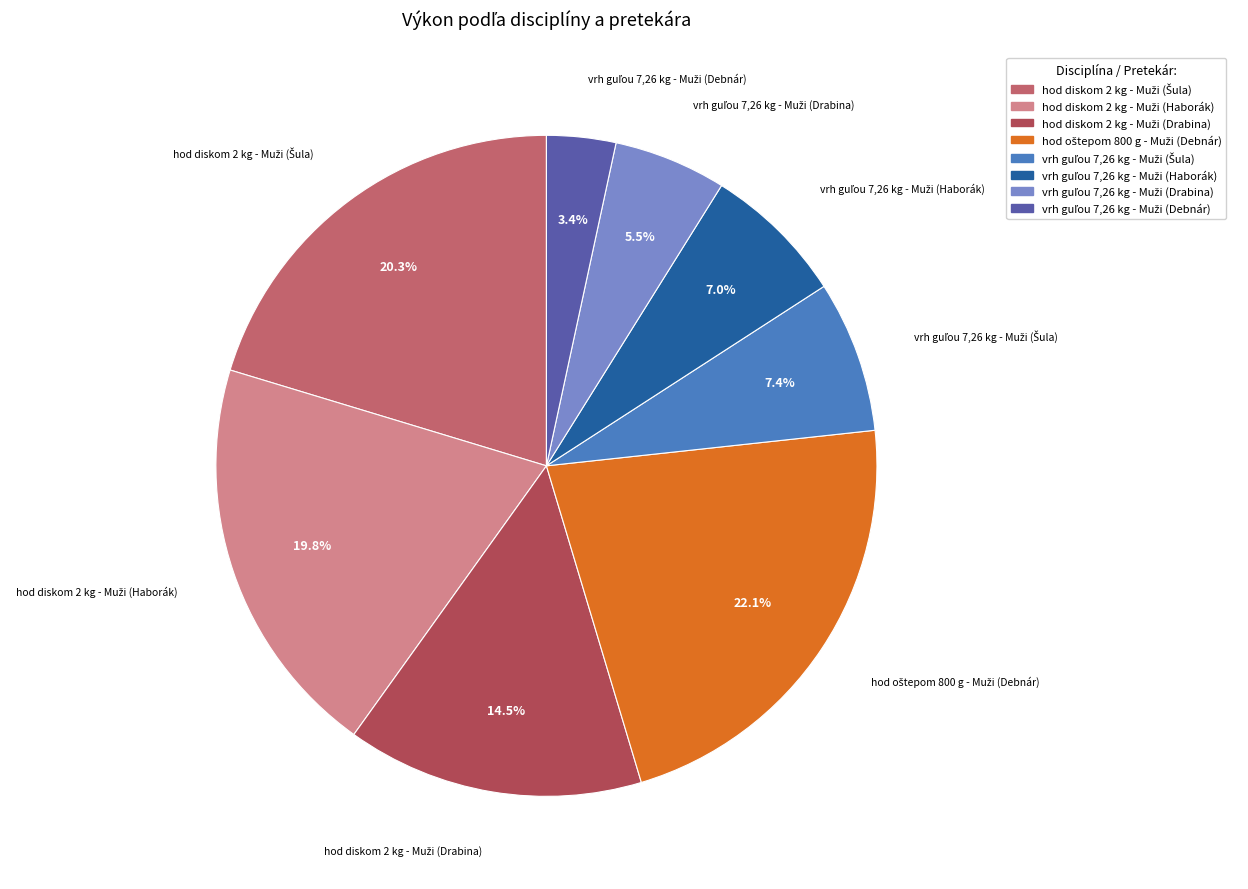

Is there any slice that represents more than half of the pie?

No